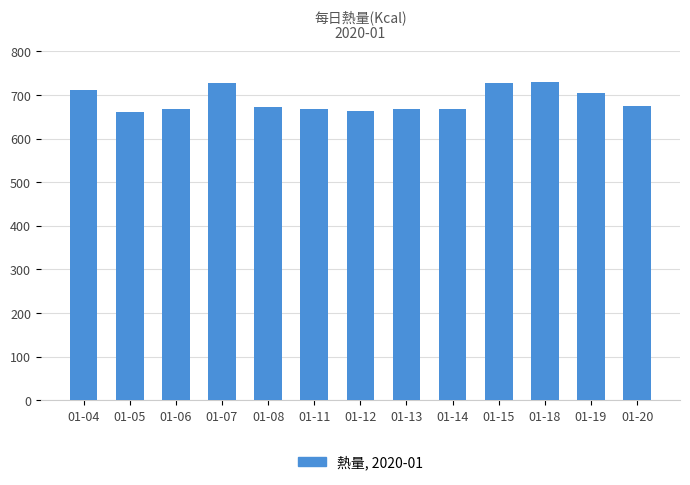

What is the change in value from 01-12 to 01-15?

+64.0